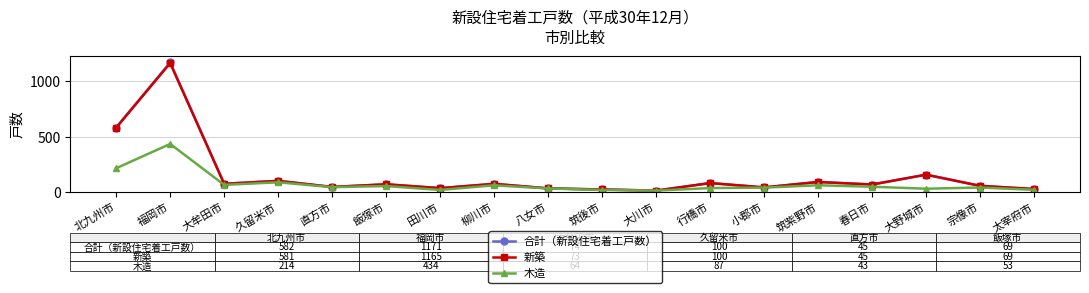

At which category does the chart reach its peak across all series?

福岡市